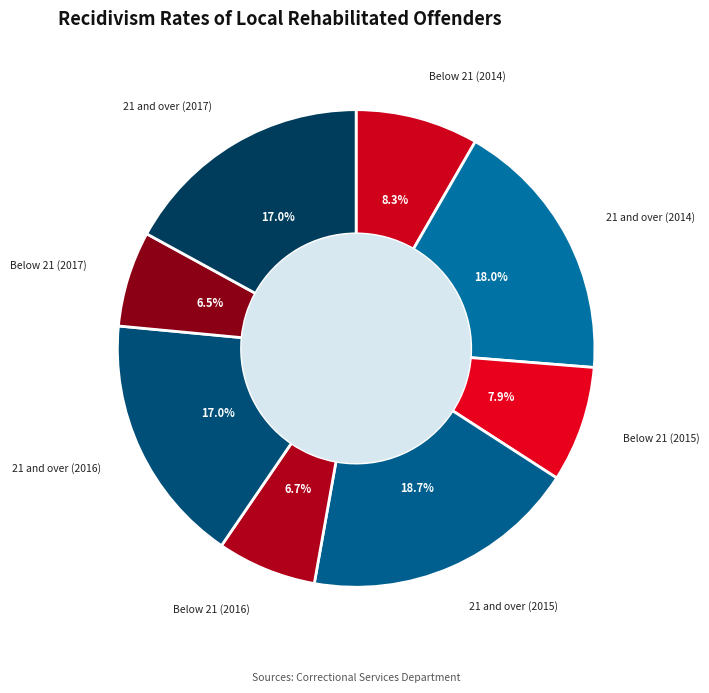

How many slices are in this pie chart?

8